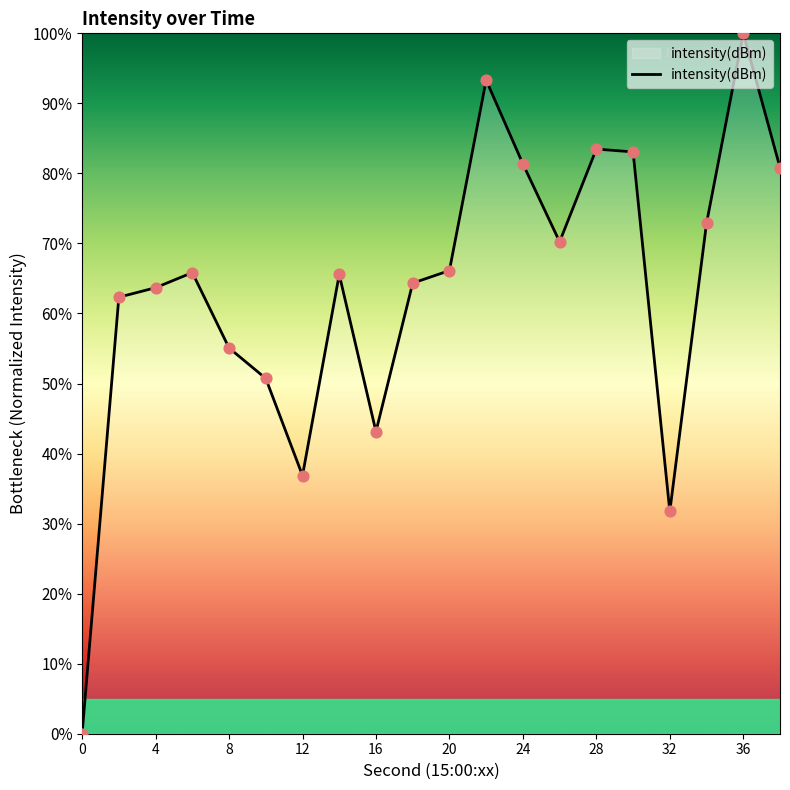

What is the maximum value shown in the chart?

100.0